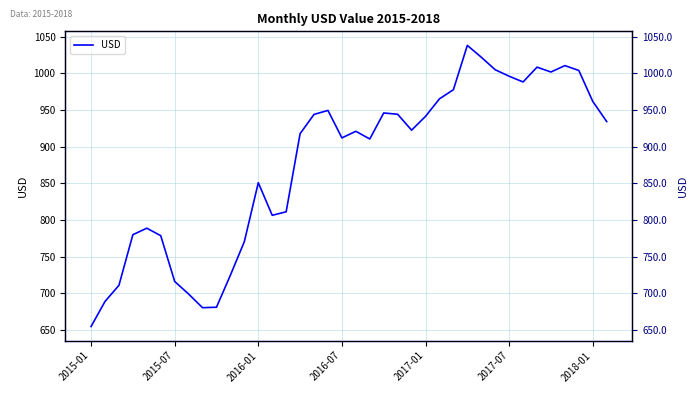

What is the average value?

877.9